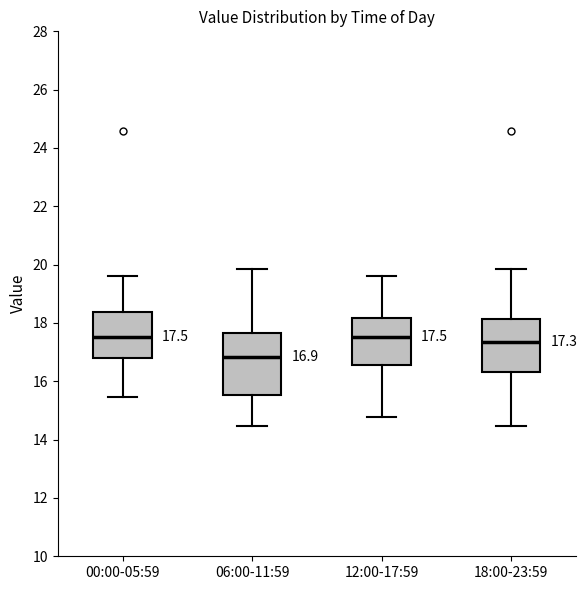

Which box has the lowest median line?

06:00-11:59